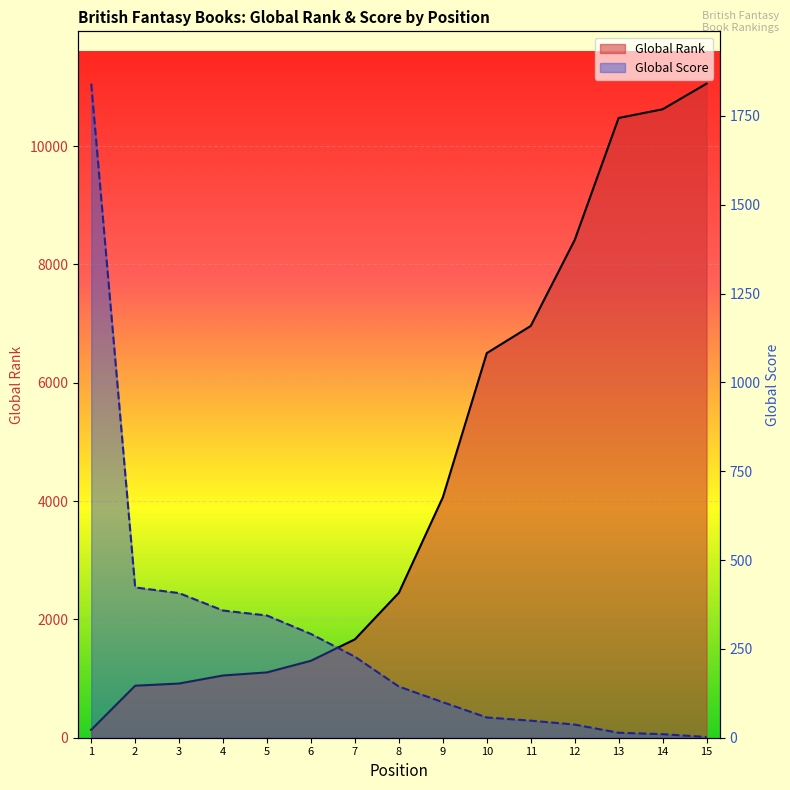

Where does the Global Rank (line) series first go above 2450?

9